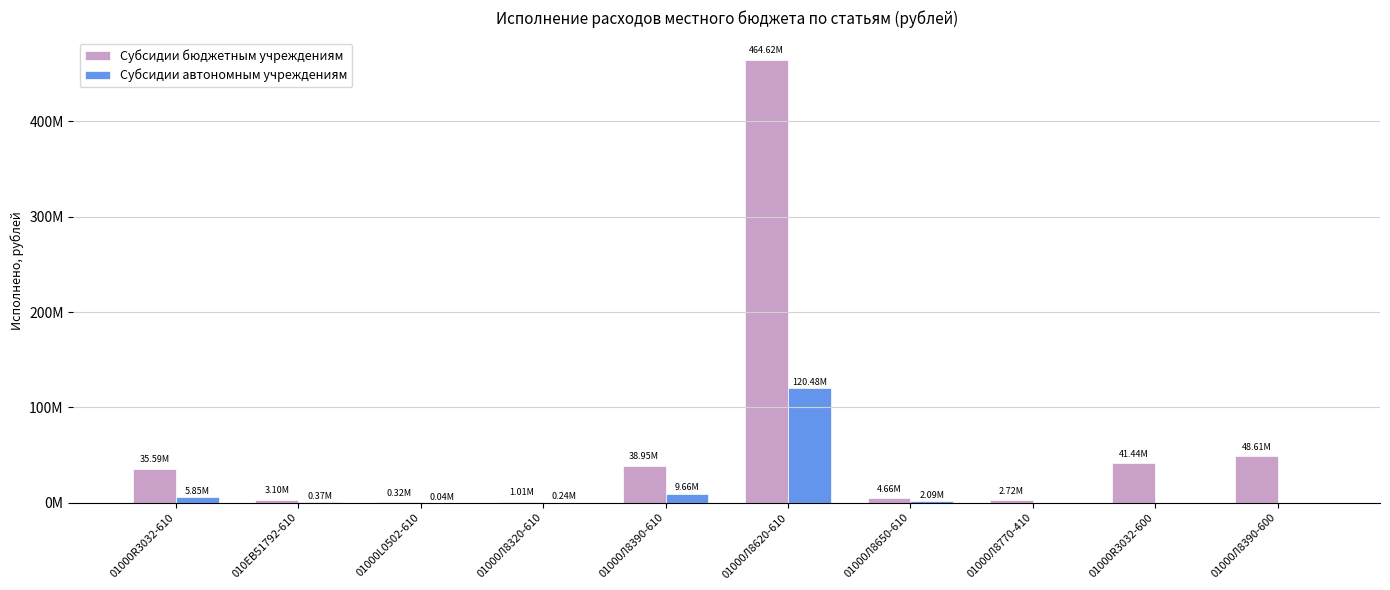

True or false: Субсидии автономным учреждениям has a value of 5847008.0 at 01000R3032-610.

True